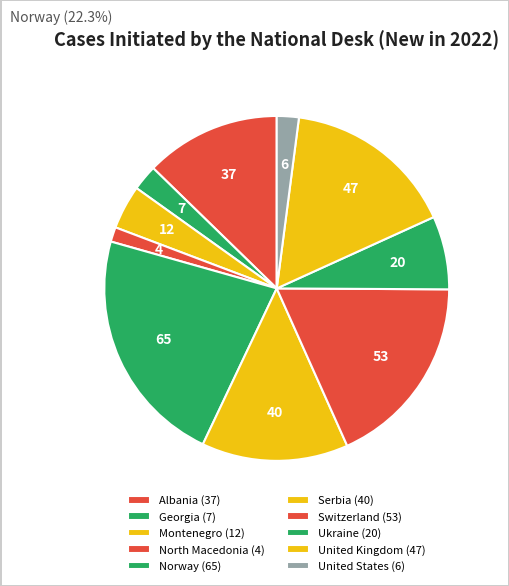

To the nearest percent, what is the average slice percentage?

10%